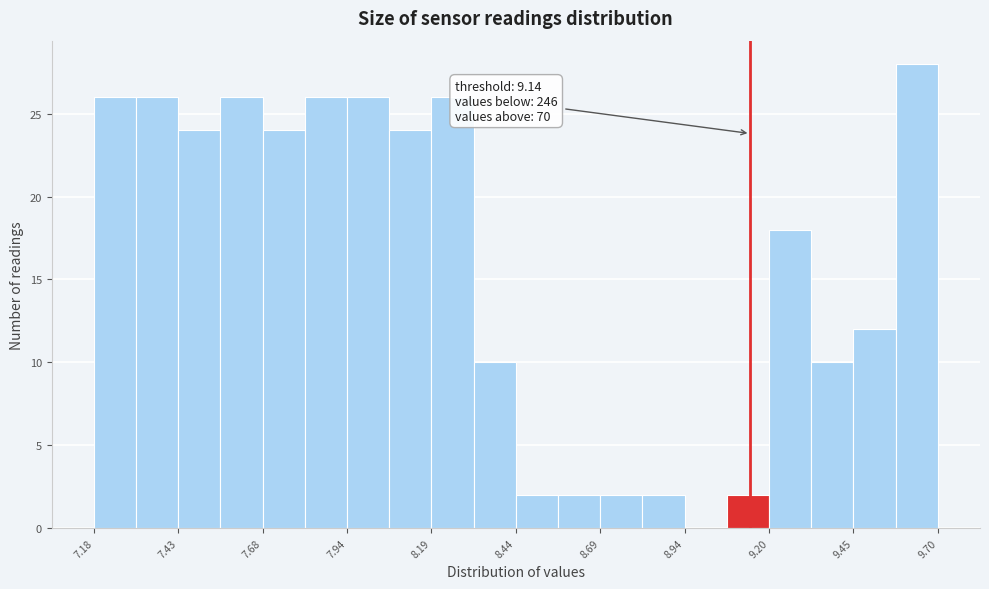

Around what value on the x-axis is the tallest bar? Give the approximate position of its centre, as read against the axis.

9.65